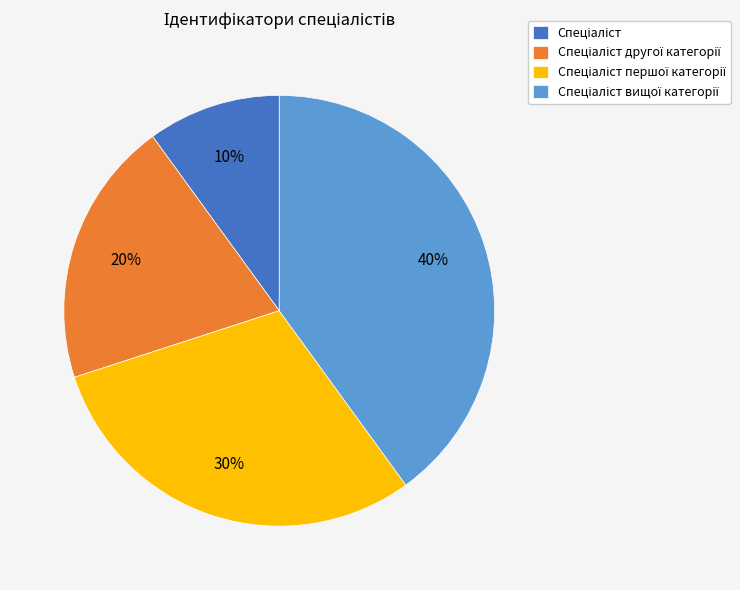

Is there a majority slice in this chart?

No